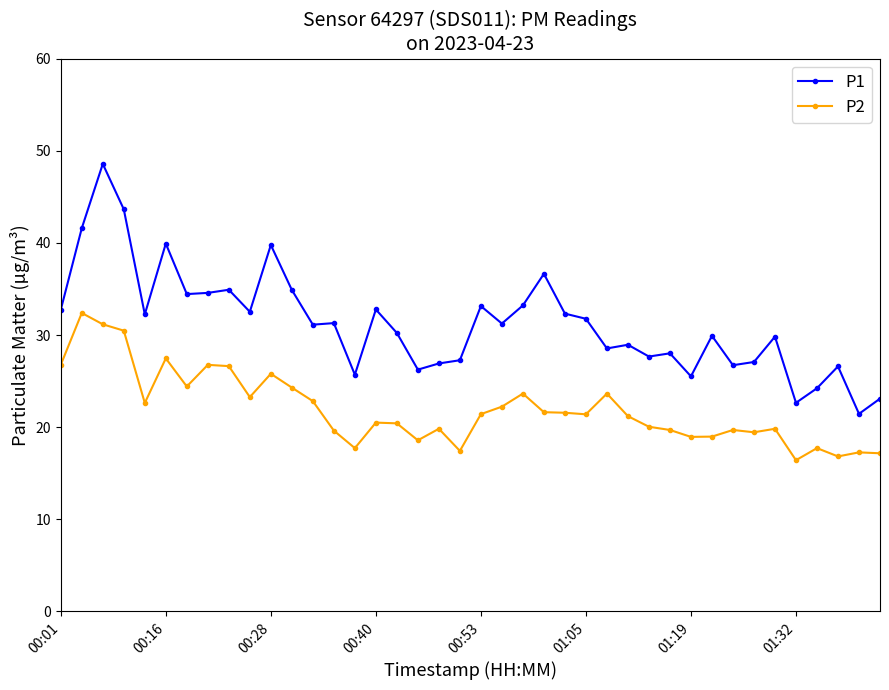

True or false: P1 and P2 cross at least once.

False